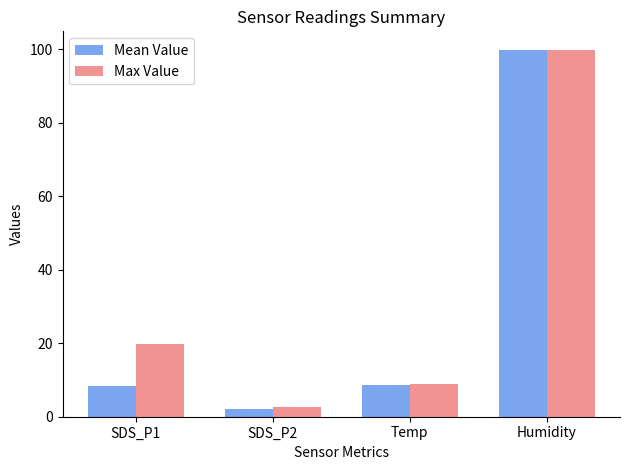

What is the minimum value for Max Value?

2.8